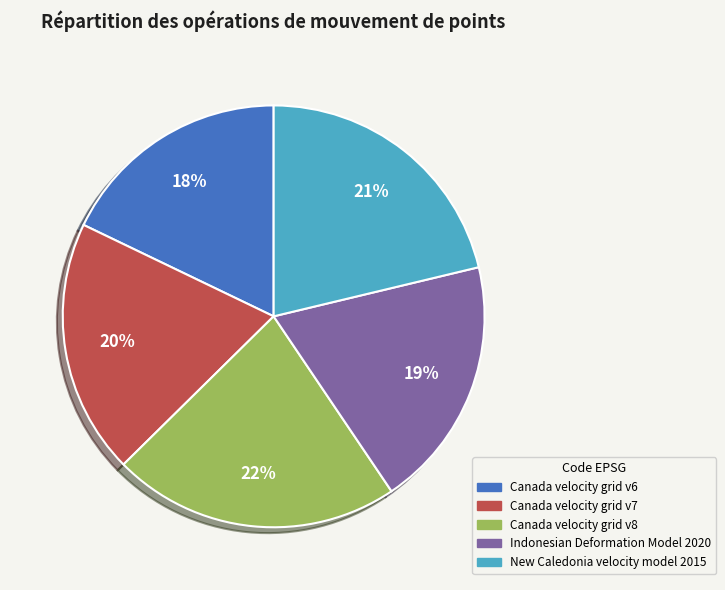

Does Canada velocity grid v6 represent more than half of the total?

No